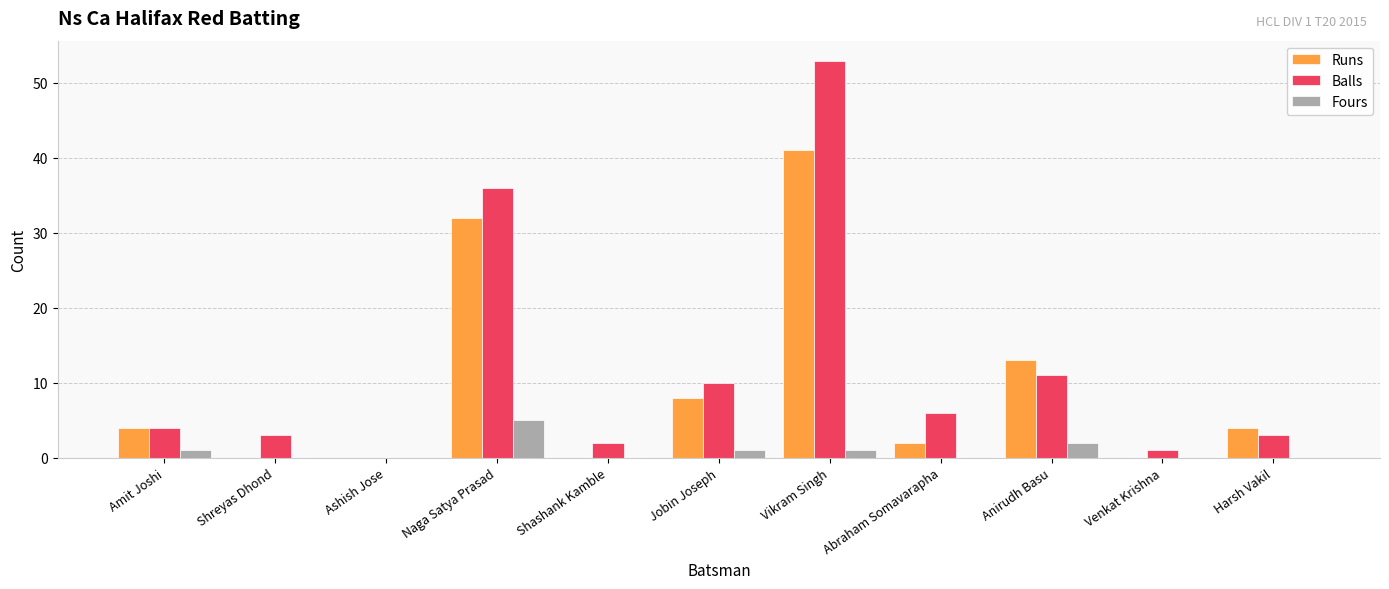

Which series changed the most between Vikram Singh and Anirudh Basu?

Balls